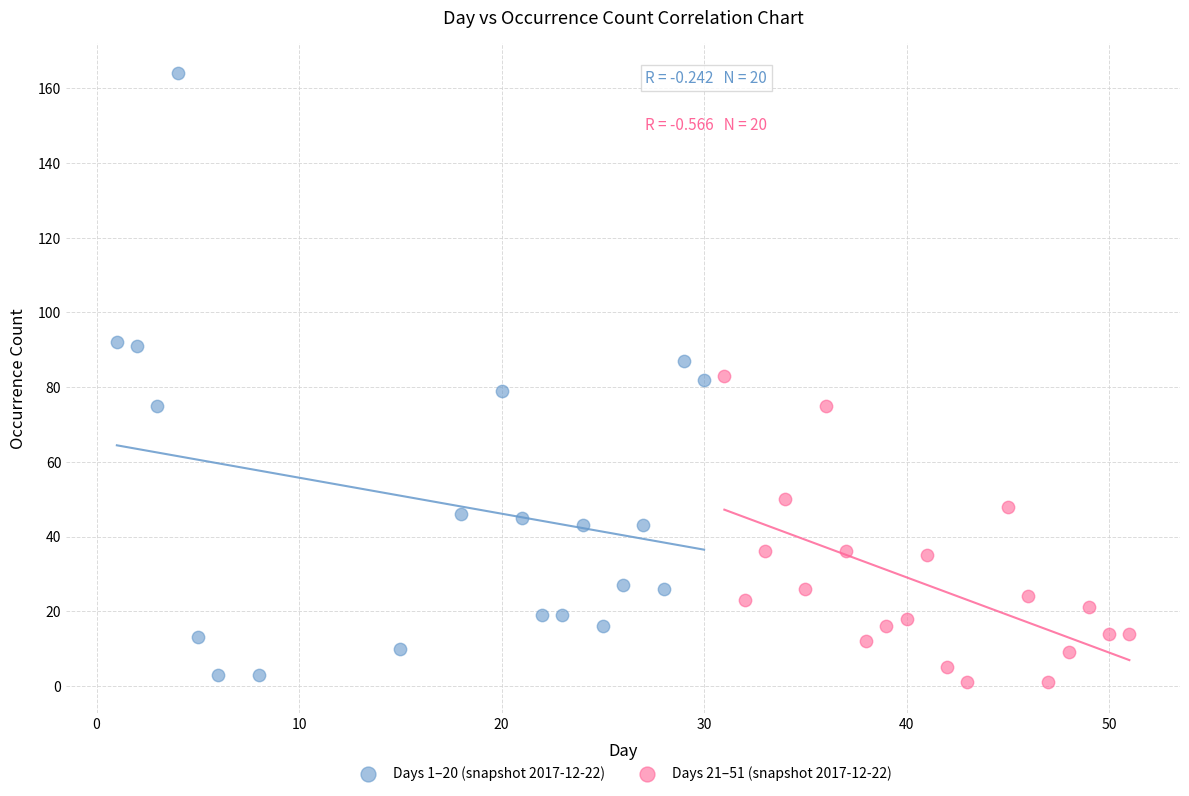

Which series reaches the maximum Y coordinate?

Days 1–20 (snapshot 2017-12-22)